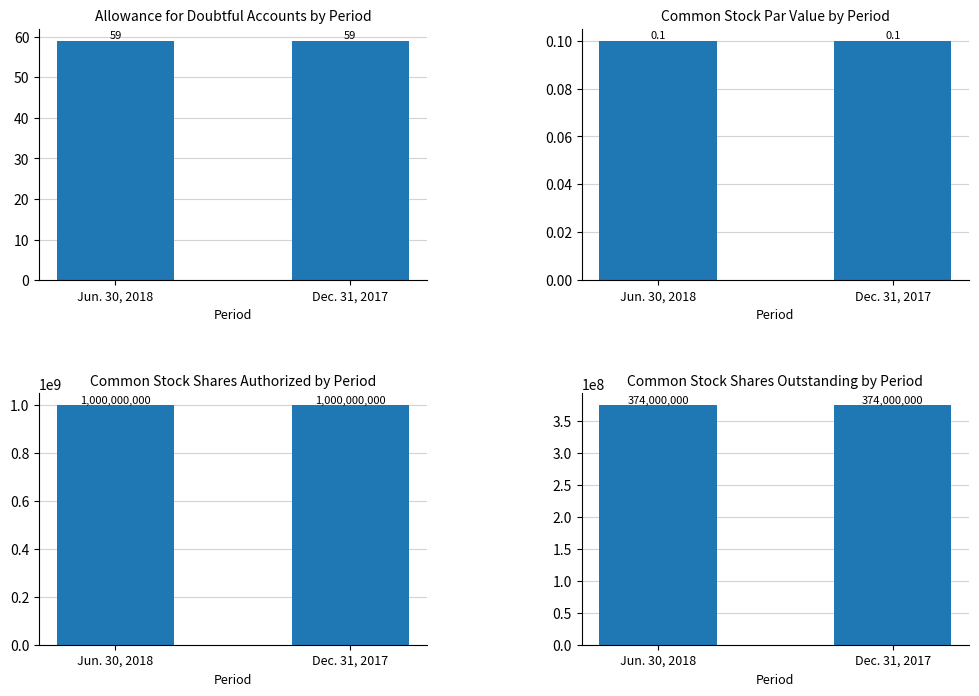

What is the sum of all Allowance for Doubtful Accounts values?

118.0